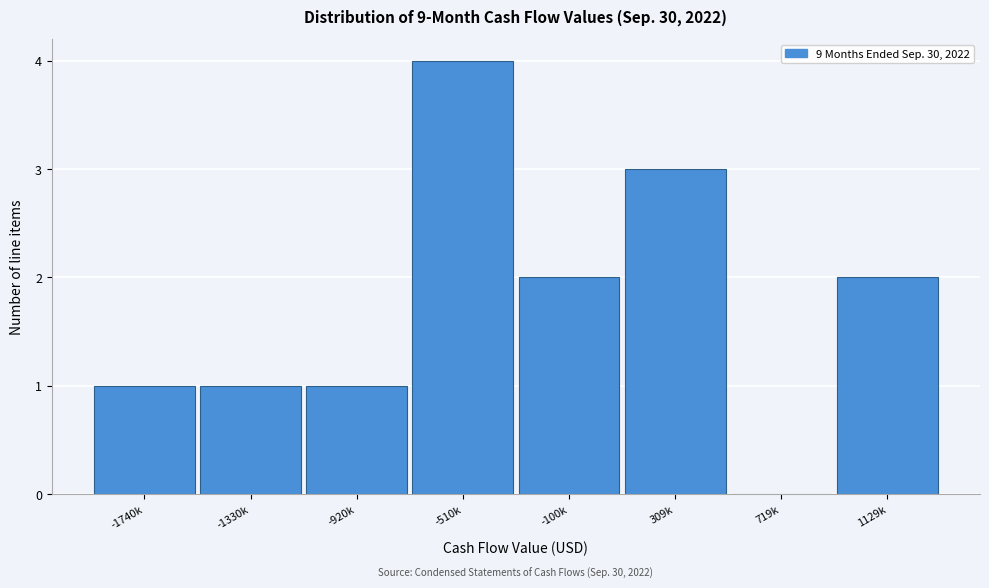

Reading right to left, transcribe all the data shown in this chart.

1129k=2	719k=0	309k=3	-100k=2	-510k=4	-920k=1	-1330k=1	-1740k=1